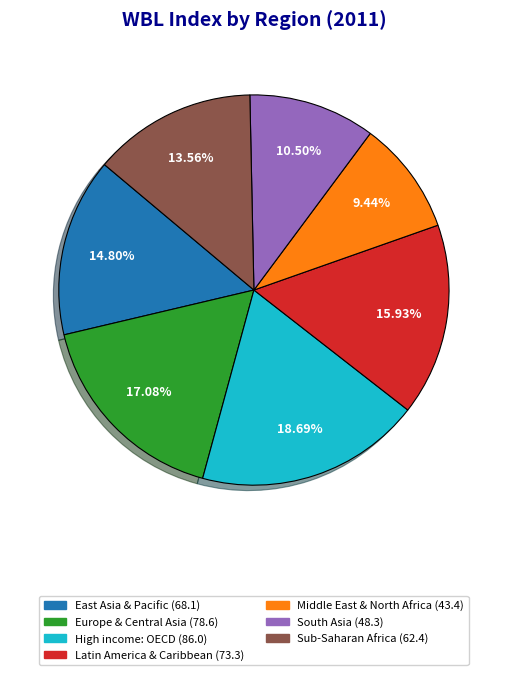

To the nearest percent, what is the difference between the High income: OECD and South Asia slice percentages?

8%